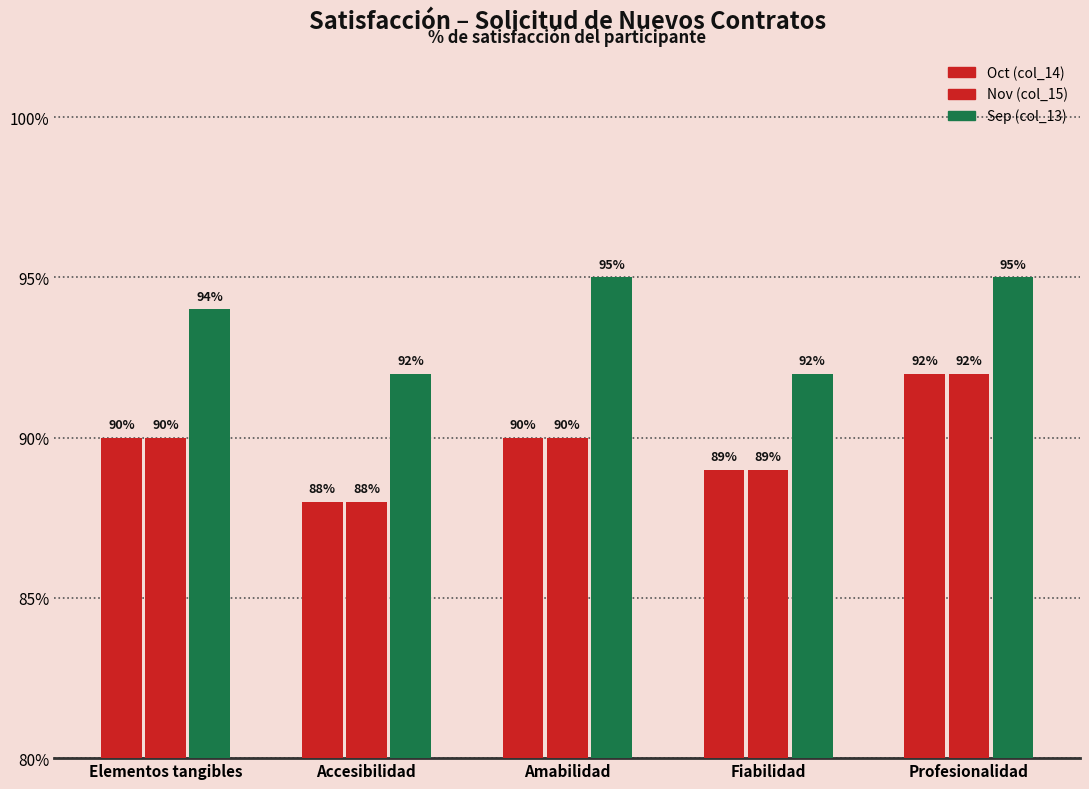

Read the Oct (col_14) value at Elementos tangibles.

0.9